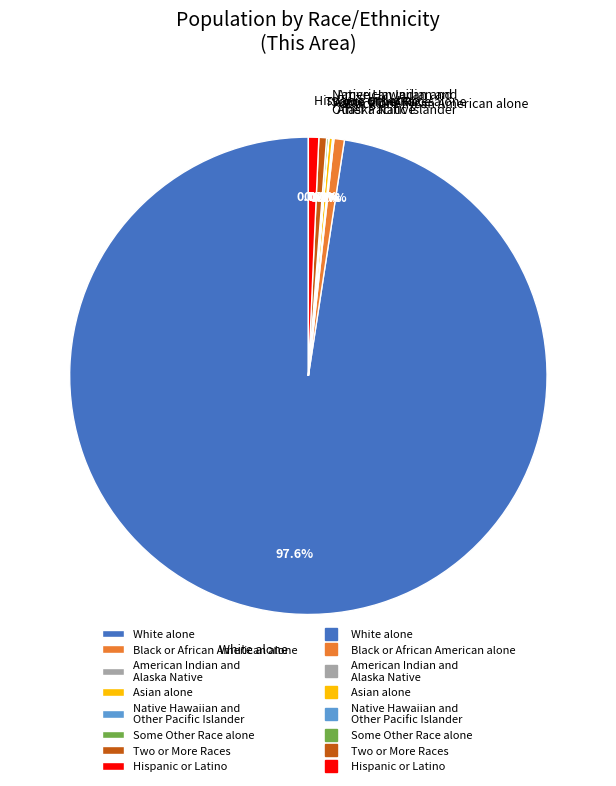

Is the sum of Black or African American alone and Hispanic or Latino greater than half?

No